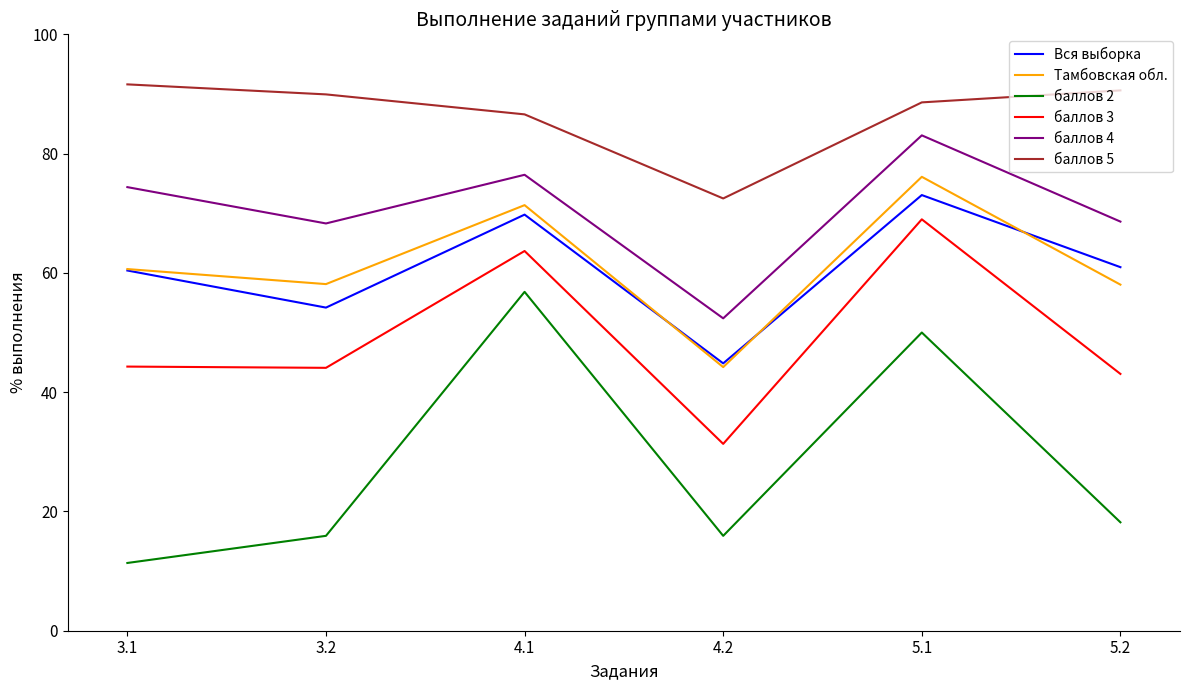

Is the value of баллов 4 at 5.2 greater than the value of баллов 5 at 4.1?

No